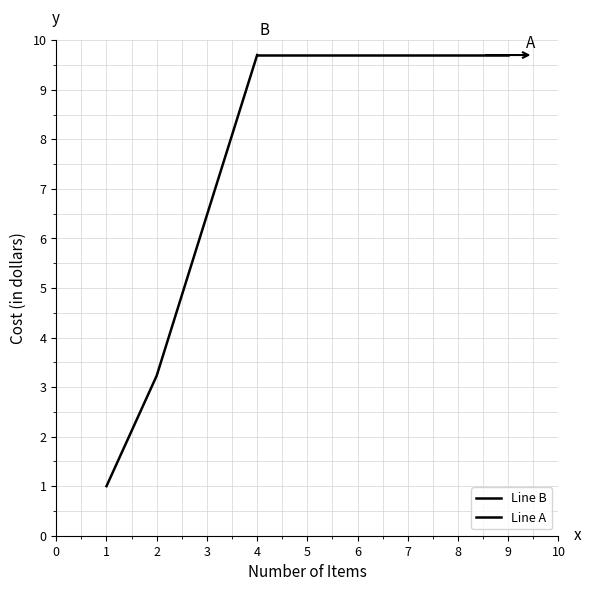

What is the average value of the Line A series?

9.7